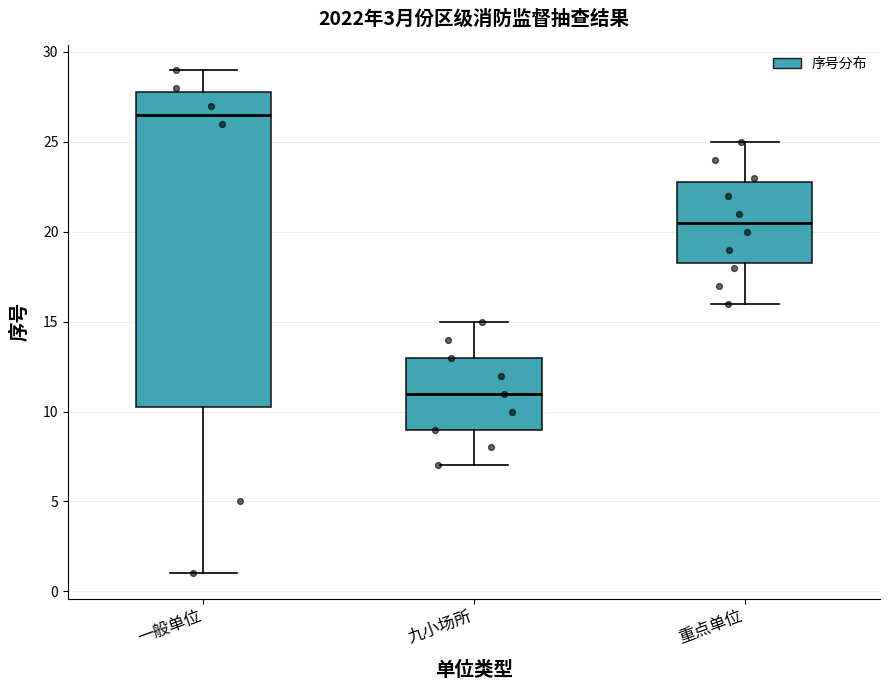

Reading left to right, read every box against the y-axis: the position of its median line, the range the box covers, and the ends of its whiskers. The values are not printed on the chart, so give them approximately, as read against the axis.

一般单位: median 26.5, box 10.5 to 28.0, whiskers 1.0 to 29.0
九小场所: median 11.0, box 9.0 to 13.0, whiskers 7.0 to 15.0
重点单位: median 20.5, box 18.5 to 23.0, whiskers 16.0 to 25.0